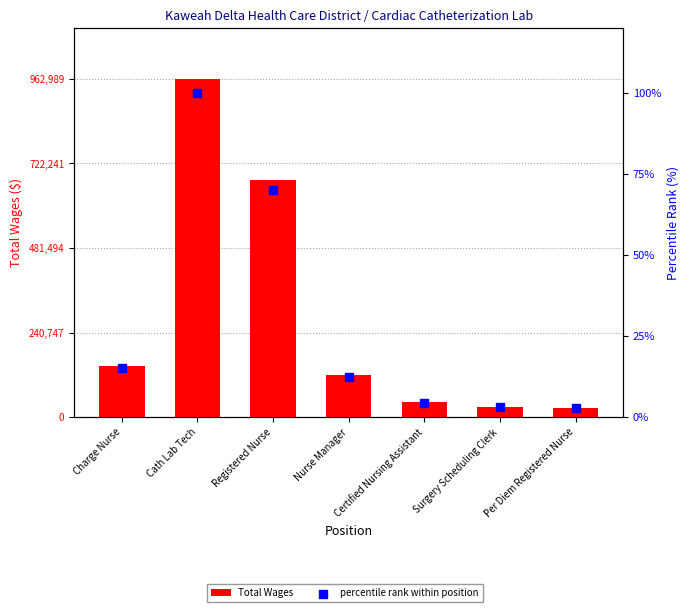

What are all the series names shown in the legend?

Total Wages, percentile rank within position